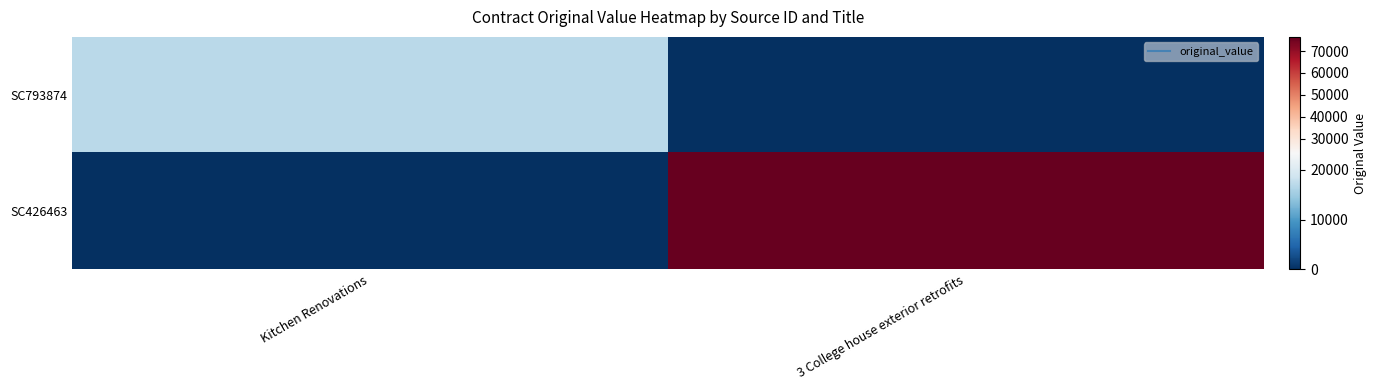

Reading left to right, transcribe all the data shown in this chart.

SC793874: Kitchen Renovations=17065.0	3 College house exterior retrofits=0.0
SC426463: Kitchen Renovations=0.0	3 College house exterior retrofits=76450.9